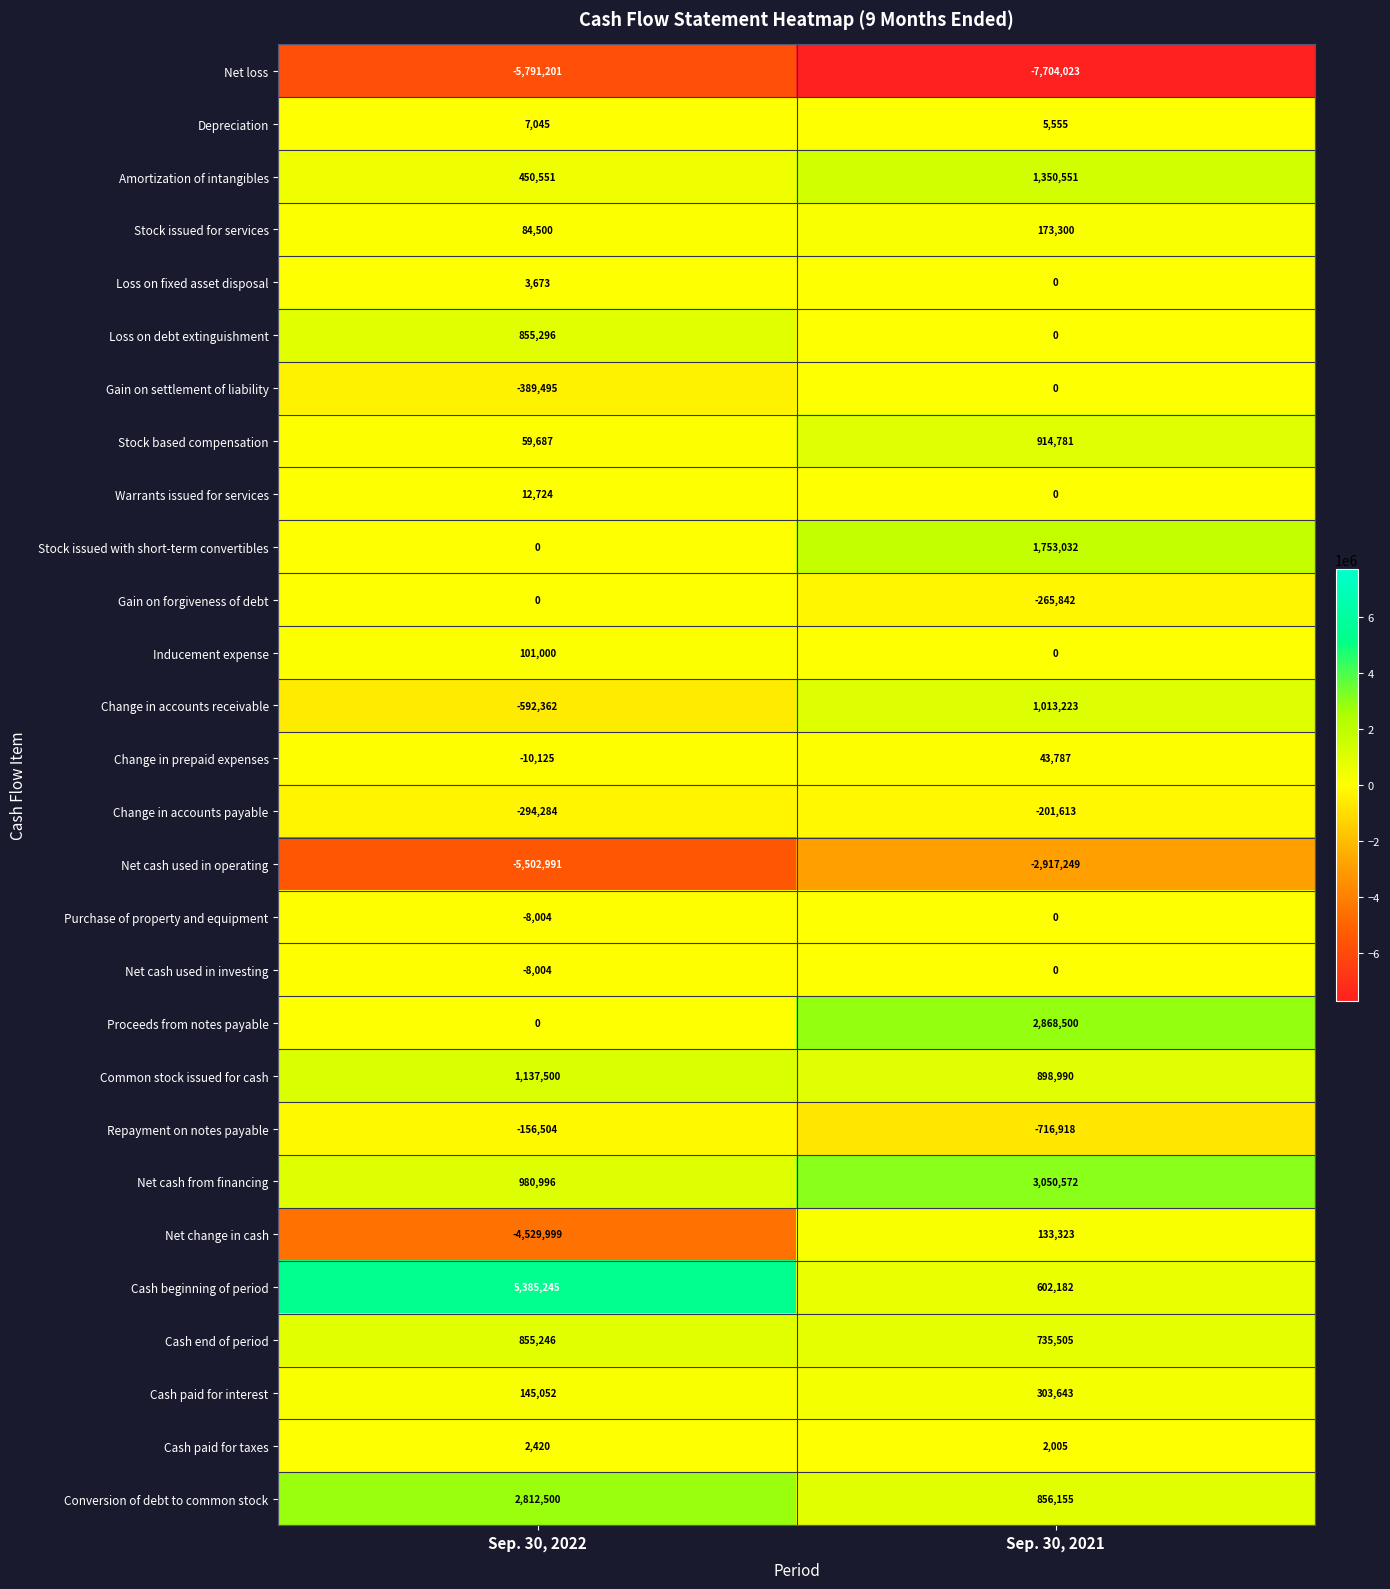

What is the greatest value displayed?

5385245